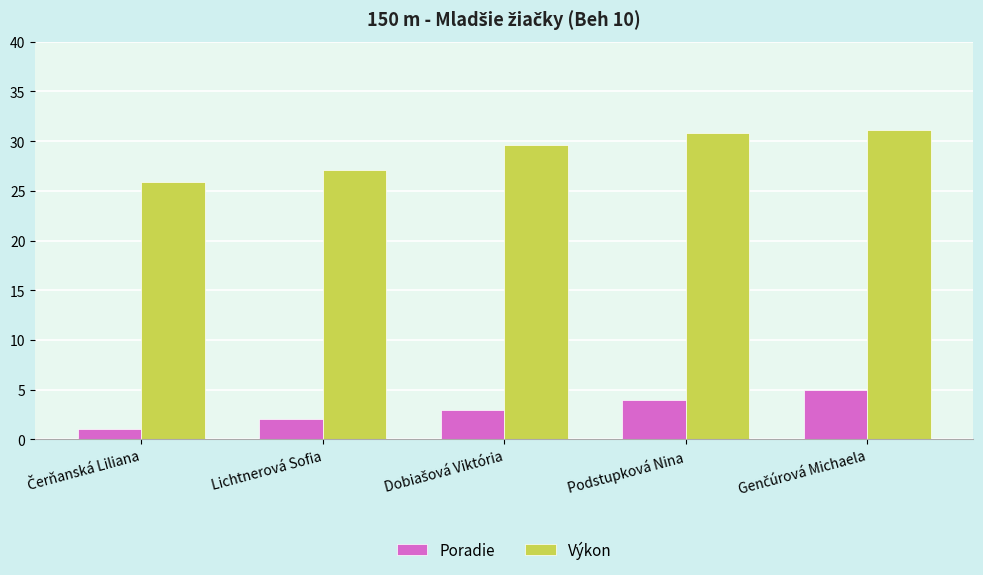

Rank the series by their maximum value, from highest to lowest.

Výkon, Poradie